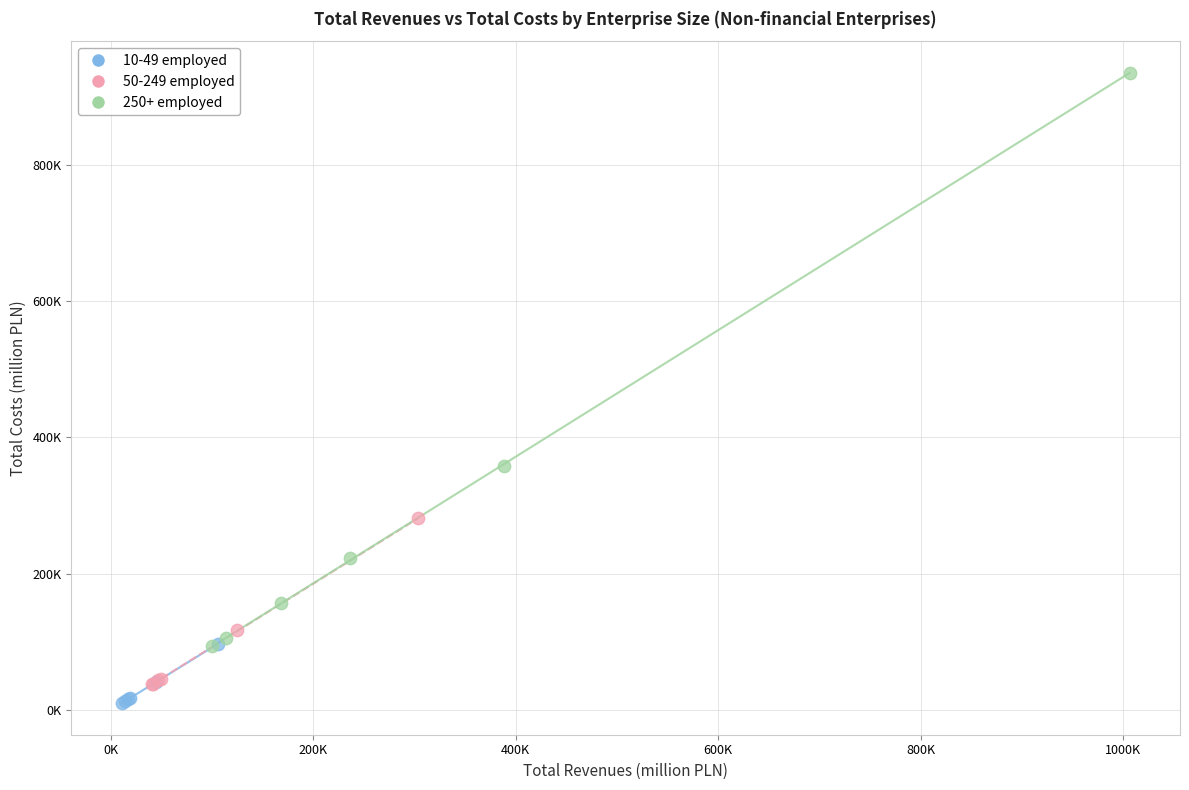

Which series has the largest Y range (max minus min)?

250+ employed